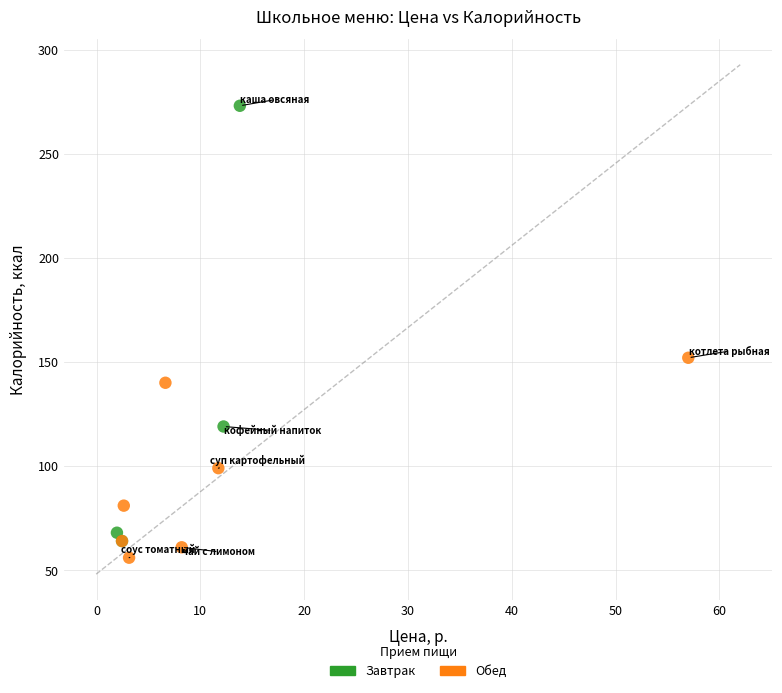

Which series has the largest Y range (max minus min)?

Завтрак